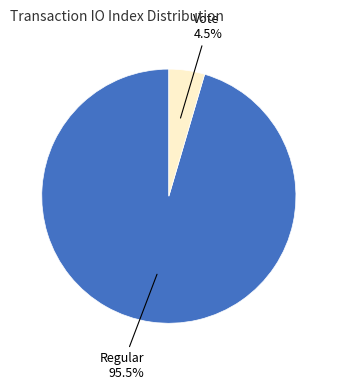

To the nearest percent, what is the average slice percentage?

50%